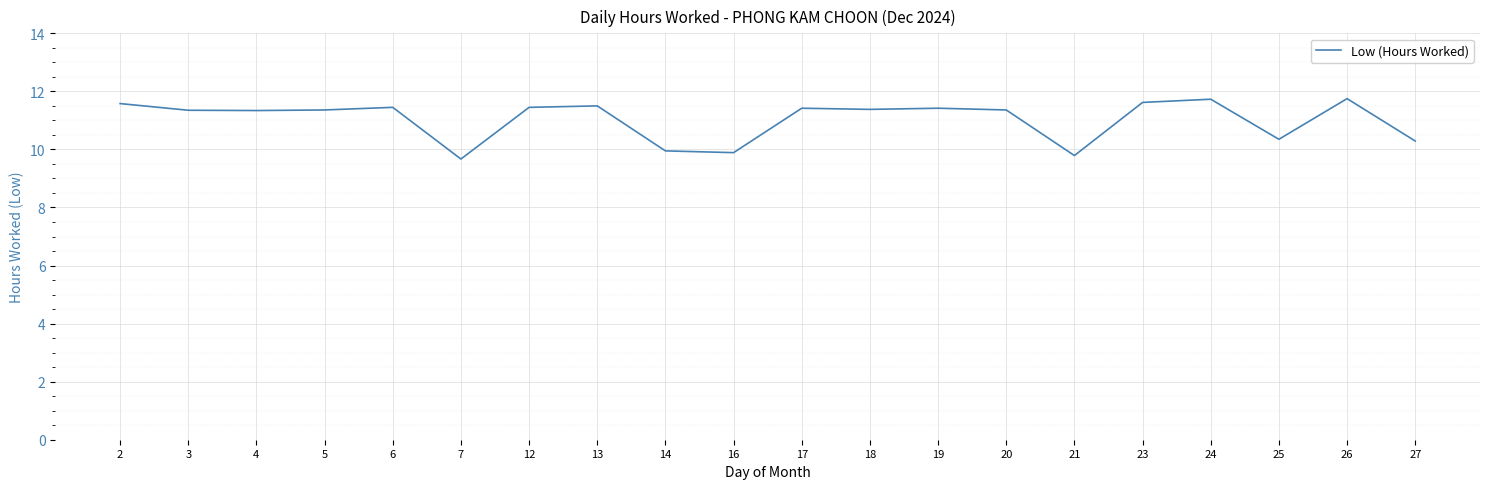

What is the change in value from 3 to 24?

+0.4